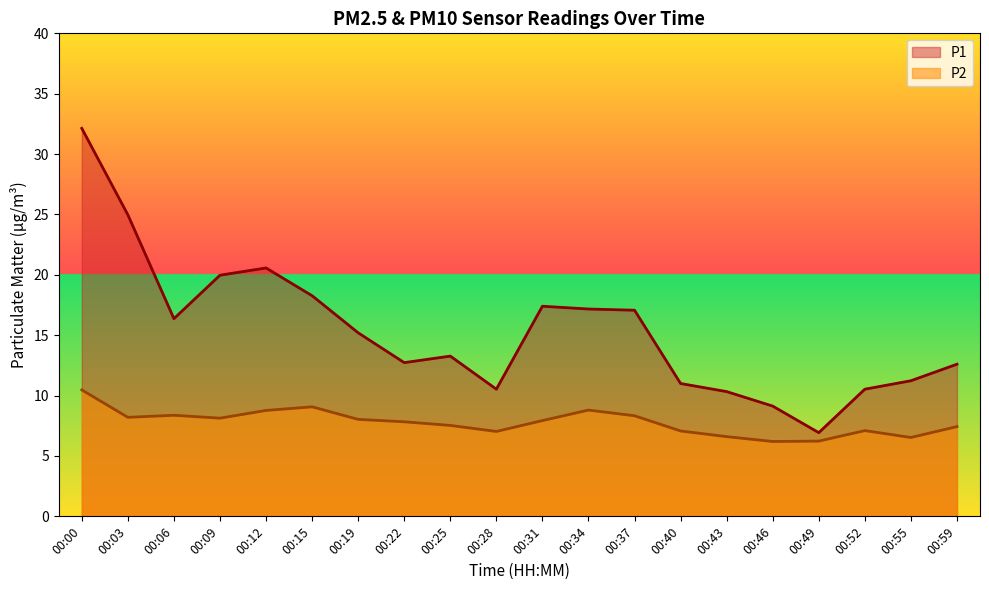

What is the value of the P1 point at the 20th from the left?

12.6